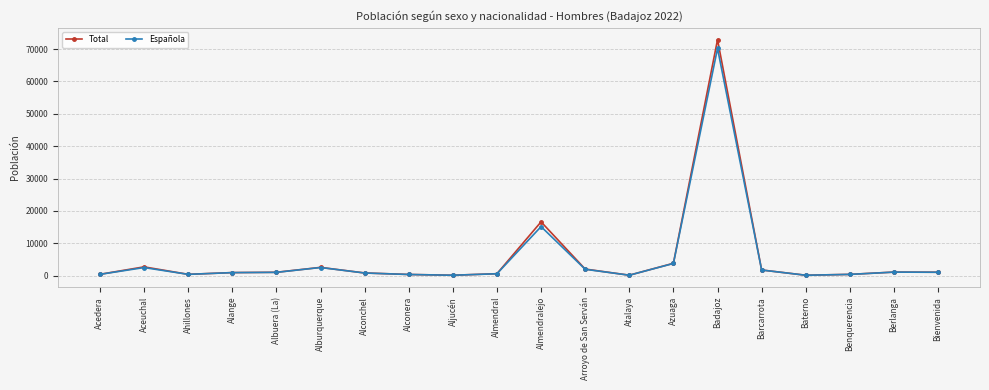

Is it true that Total equals 2721 at Aceuchal?

True